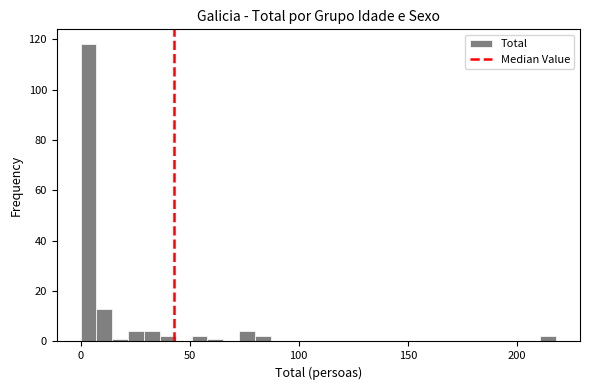

Read against the x-axis, roughly where is the centre of the tallest bar?

5